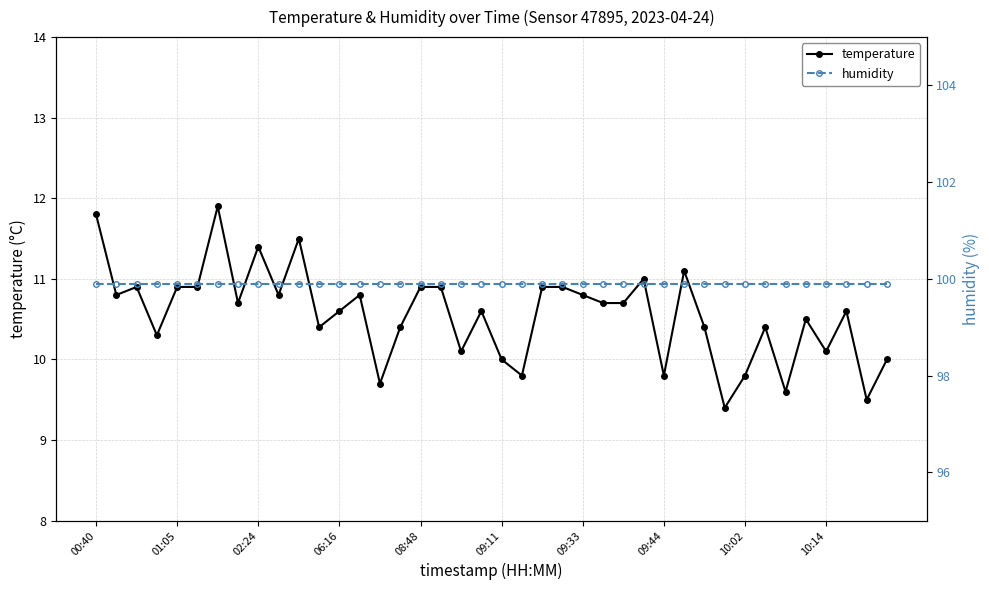

True or false: temperature has more than 1 points higher than both neighbors.

True